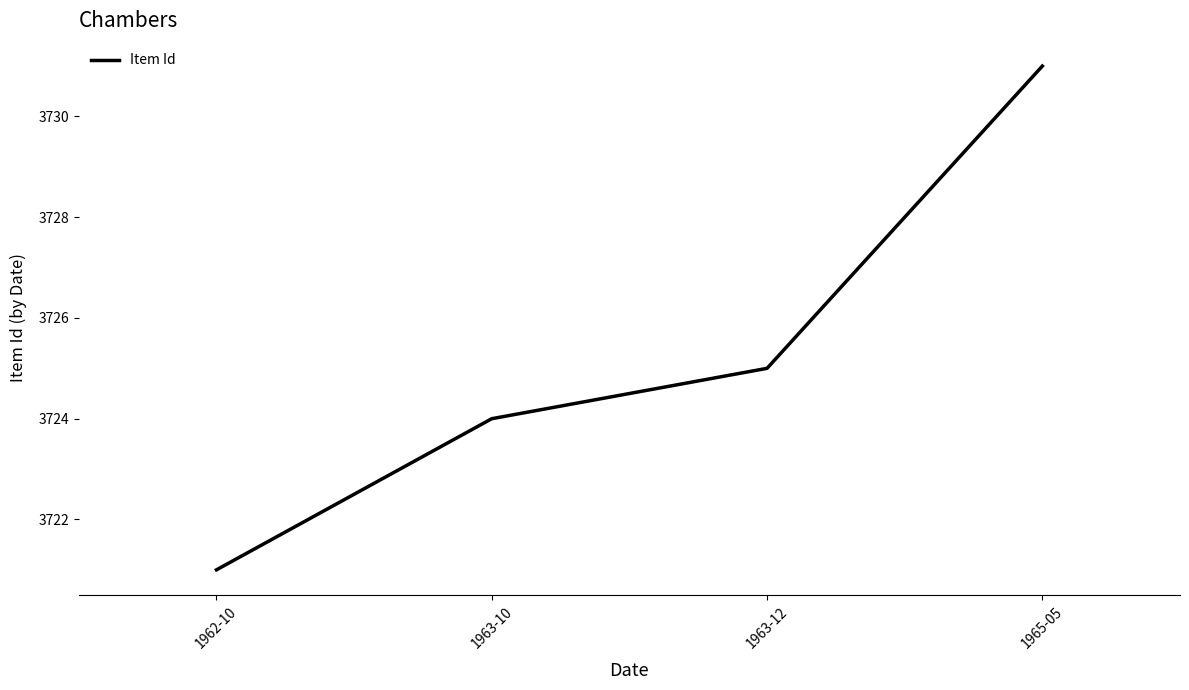

Where is the data nearest to the value 3726?

1963-12